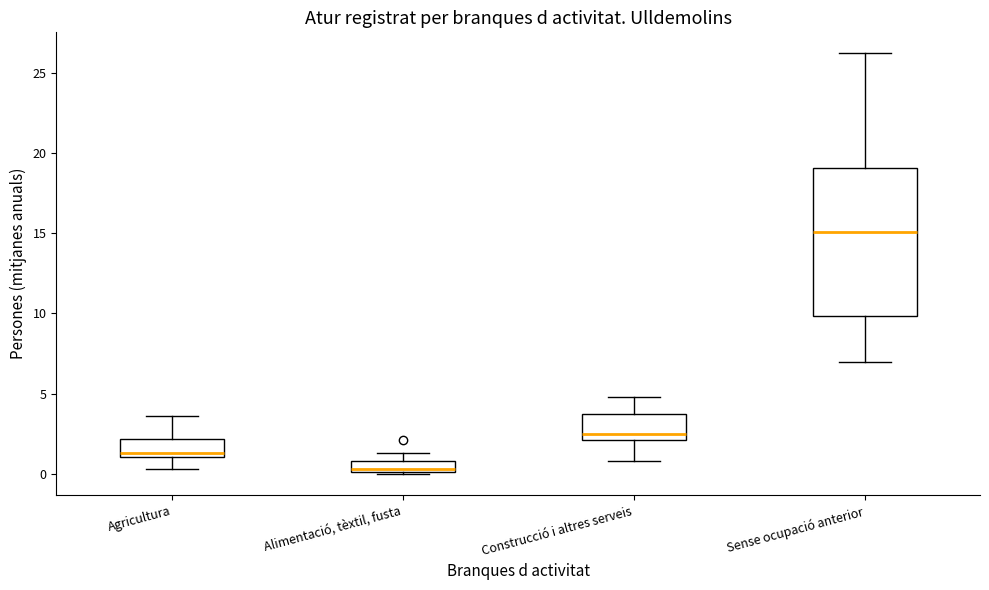

Which box is the tallest, from its lower edge to its upper edge?

Sense ocupació anterior